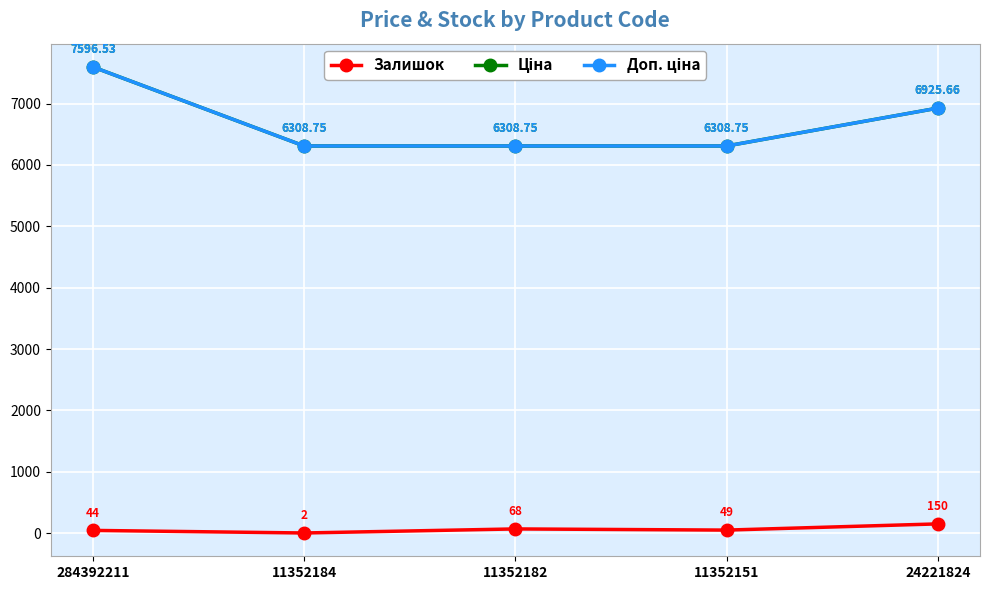

Reading left to right, extract all data points from this chart.

Залишок: 284392211=44.0	11352184=2.0	11352182=68.0	11352151=49.0	24221824=150.0
Ціна: 284392211=7596.5	11352184=6308.8	11352182=6308.8	11352151=6308.8	24221824=6925.7
Доп. ціна: 284392211=7596.5	11352184=6308.8	11352182=6308.8	11352151=6308.8	24221824=6925.7